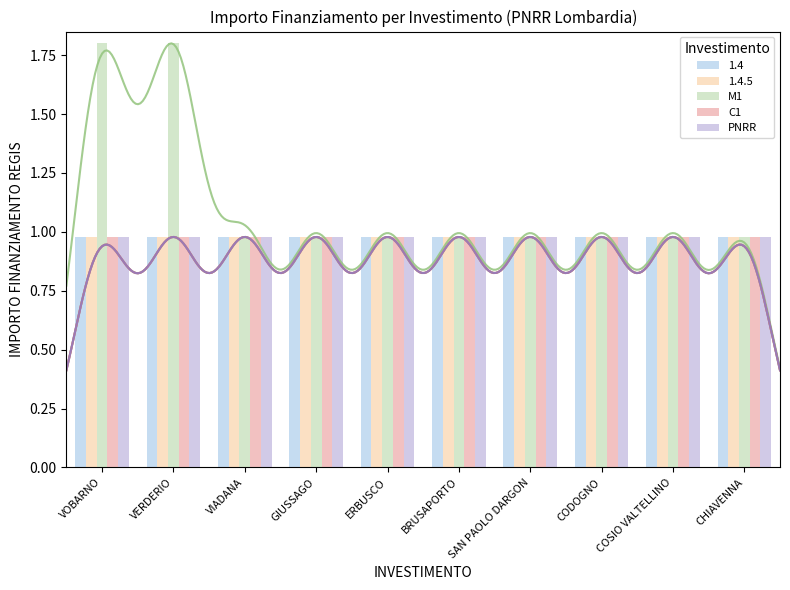

Is the value of PNRR at ERBUSCO greater than the value of M1 at SAN PAOLO DARGON?

No